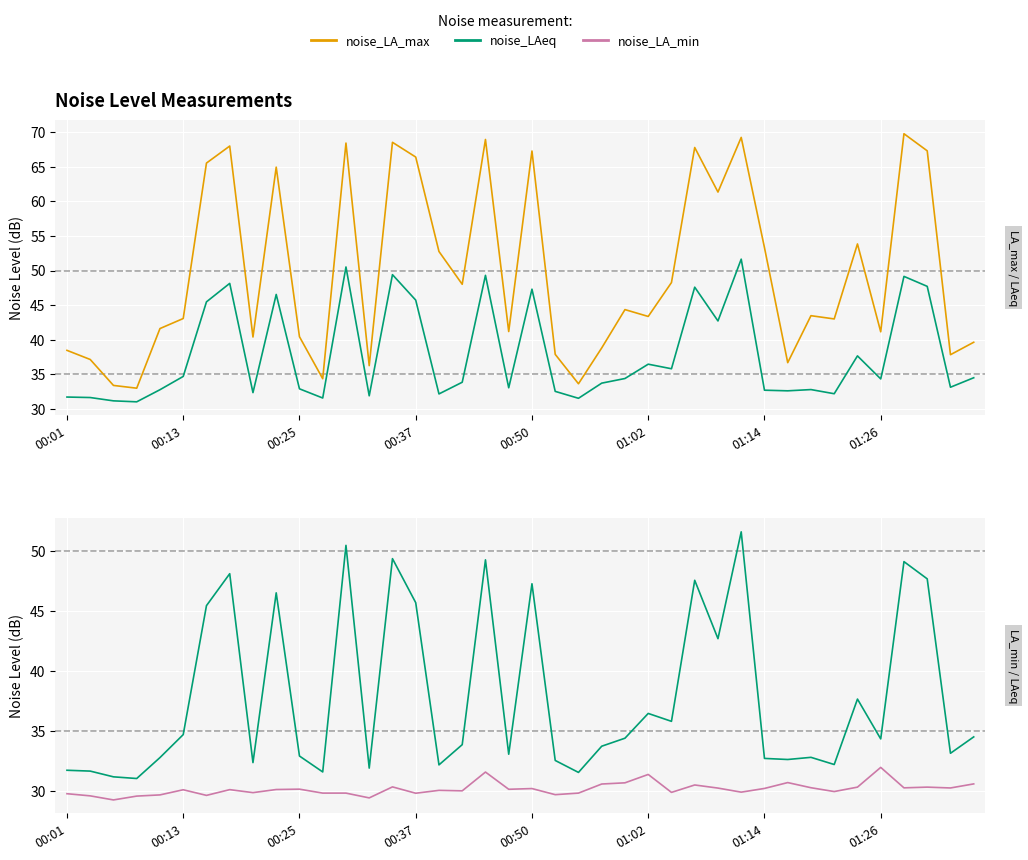

Which series has the largest total across all categories?

noise_LA_max